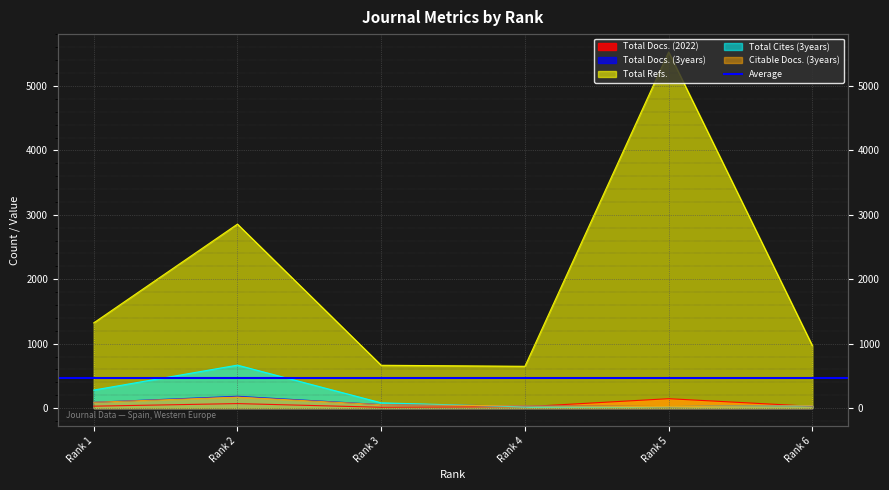

At which label does Total Refs. reach its peak?

Rank 5